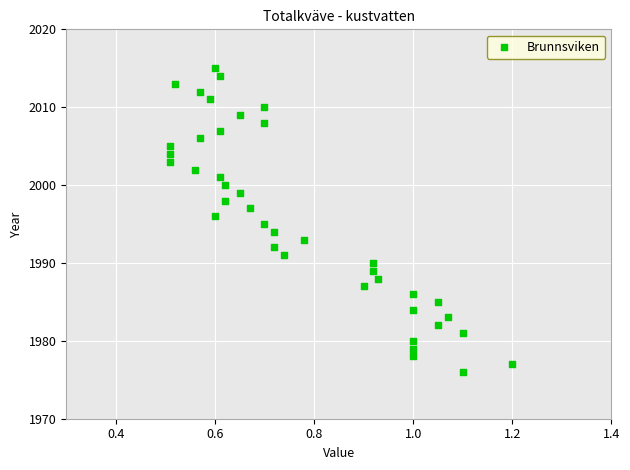

What is the range of Y values (max minus min)?

39